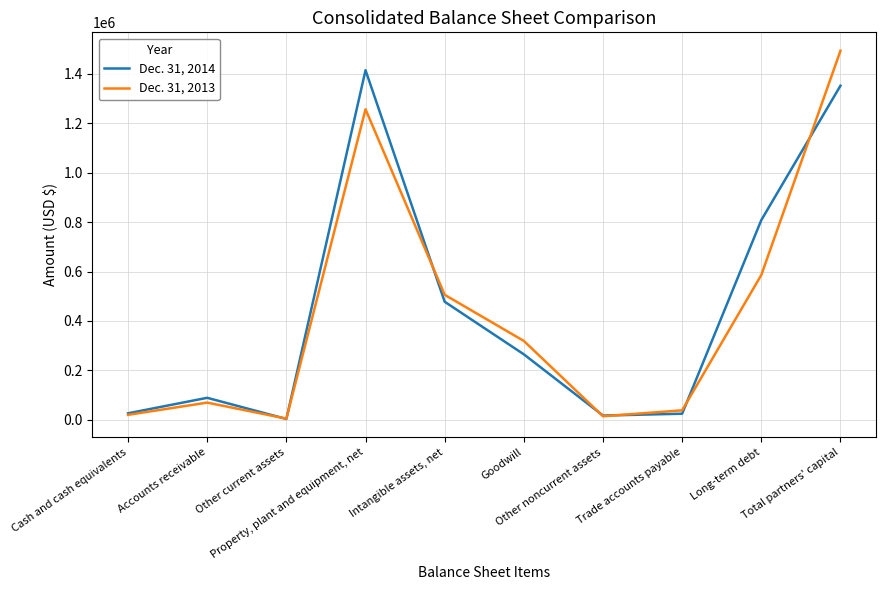

After their last crossing, which series has the higher values: Dec. 31, 2014 or Dec. 31, 2013?

Dec. 31, 2013